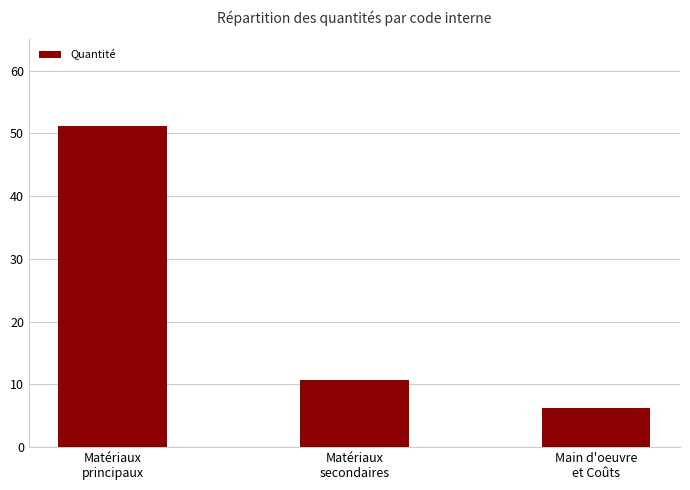

Reading right to left, list all the values displayed in this chart.

Main d'oeuvre
et Coûts=6.3	Matériaux
secondaires=10.8	Matériaux
principaux=51.1